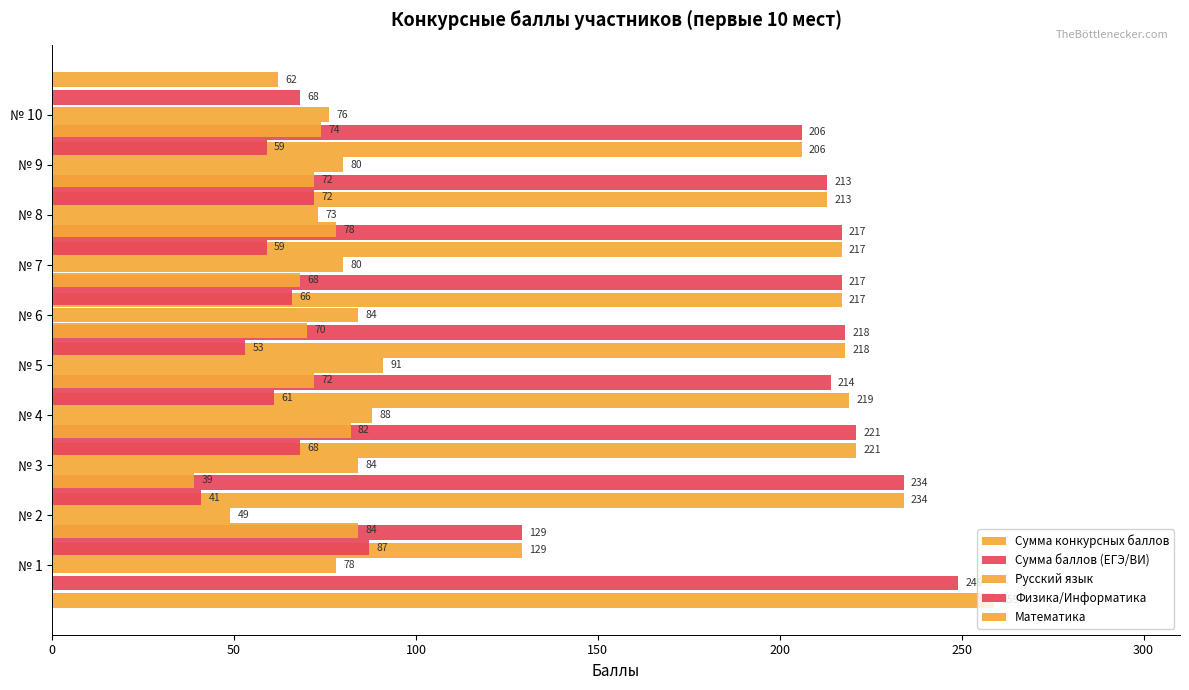

What is the difference between the Русский язык values at № 1 and № 10?

2